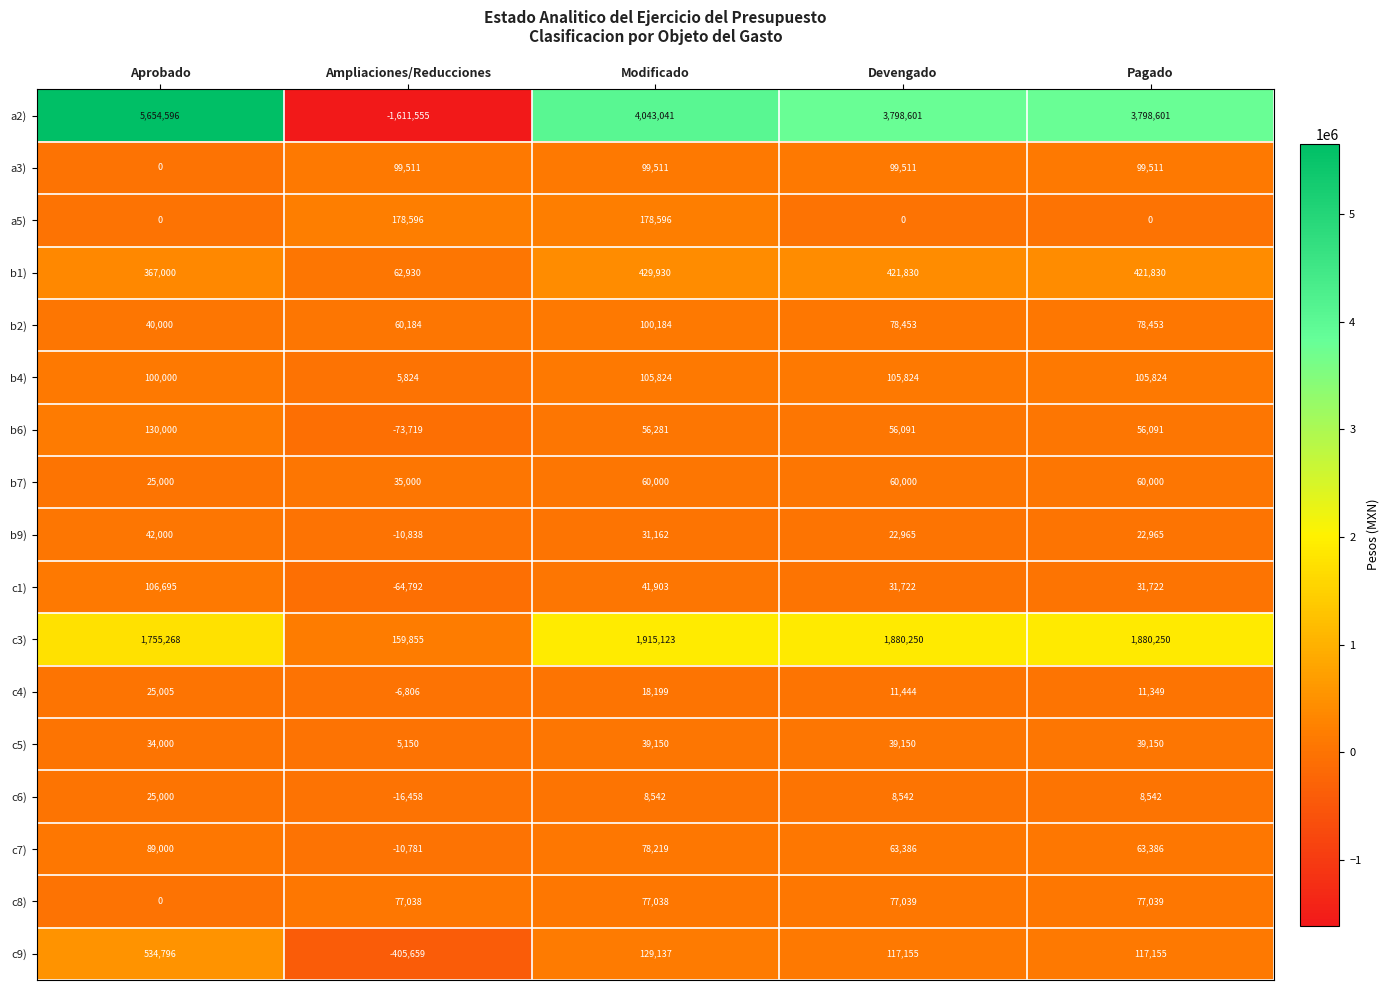

What is the lowest value of the b2) series?

40000